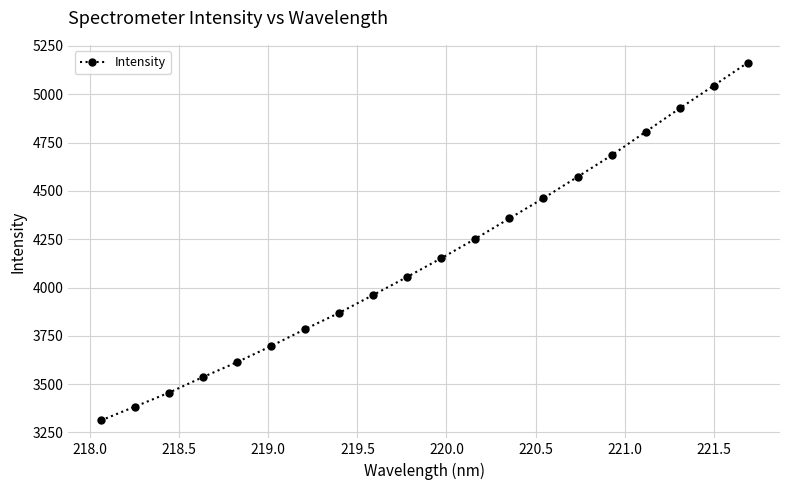

True or false: there are more than 0 points higher than both neighbors.

False